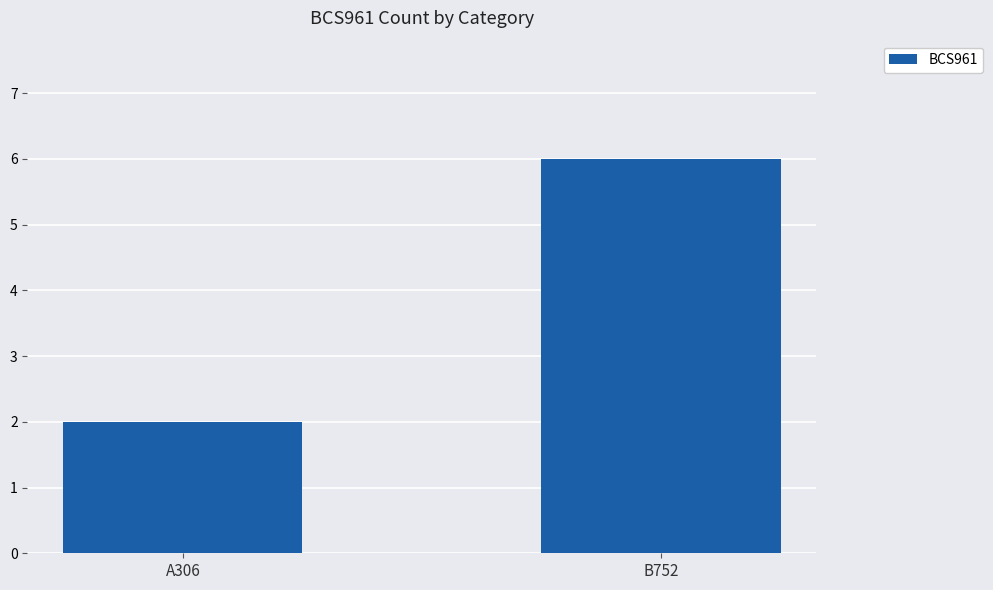

Rank the categories by value from lowest to highest.

A306, B752